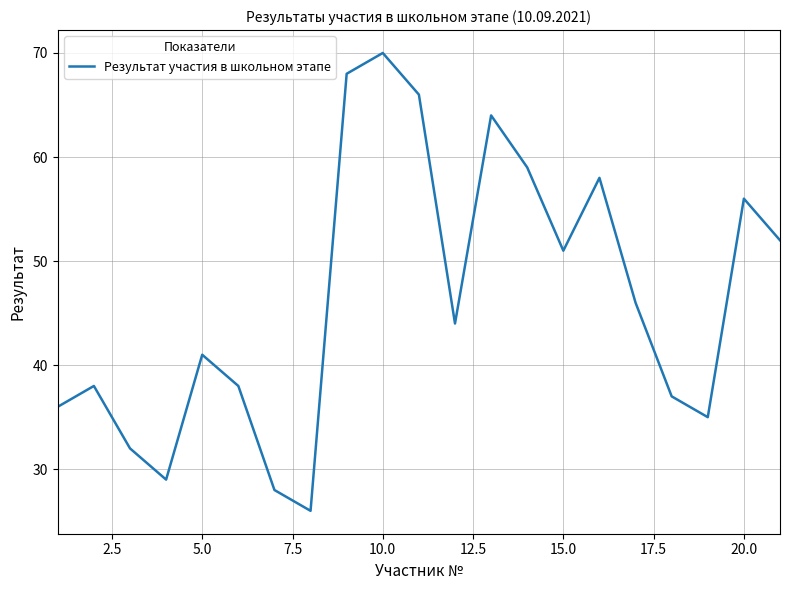

What is the average value?

46